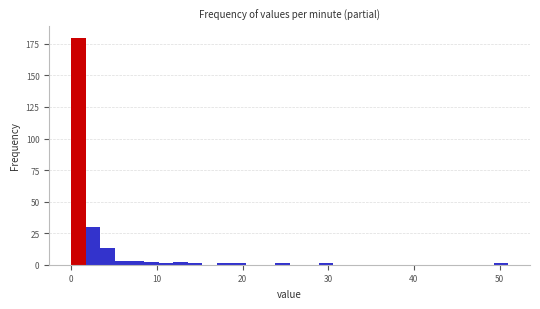

Around what value on the x-axis is the tallest bar? Give the approximate position of its centre, as read against the axis.

1